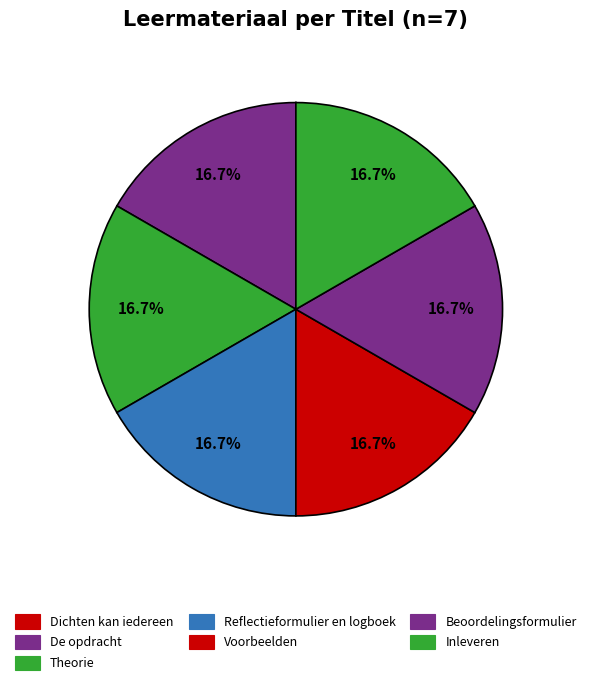

Which category has the smallest portion of the pie?

Dichten kan iedereen